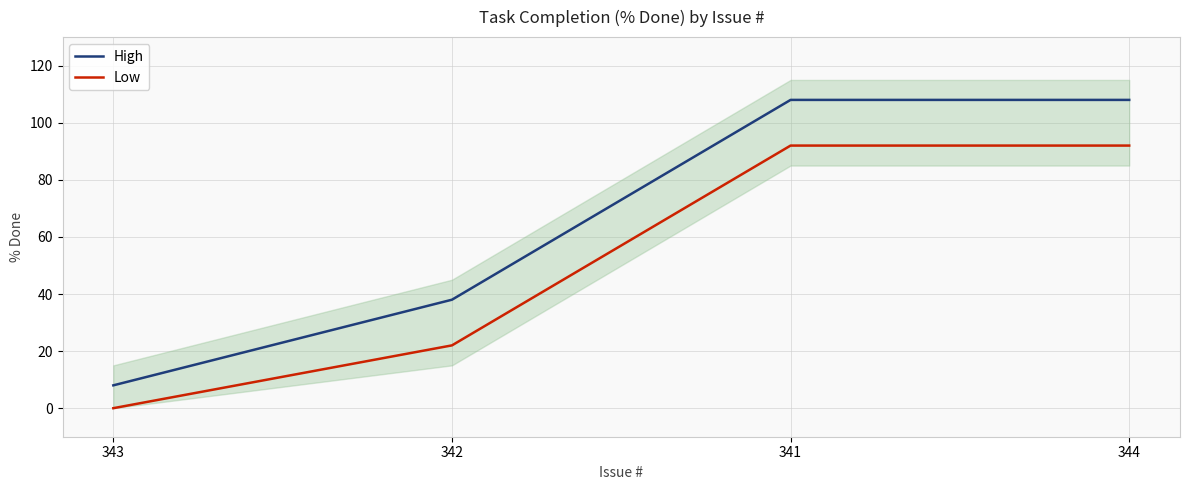

What is the spread (max minus min) of values at 344?

16